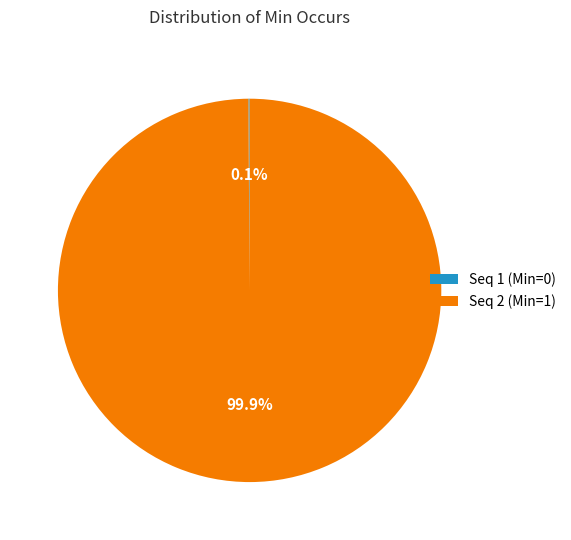

What is the largest slice in the pie chart?

Seq 2 (Min=1)